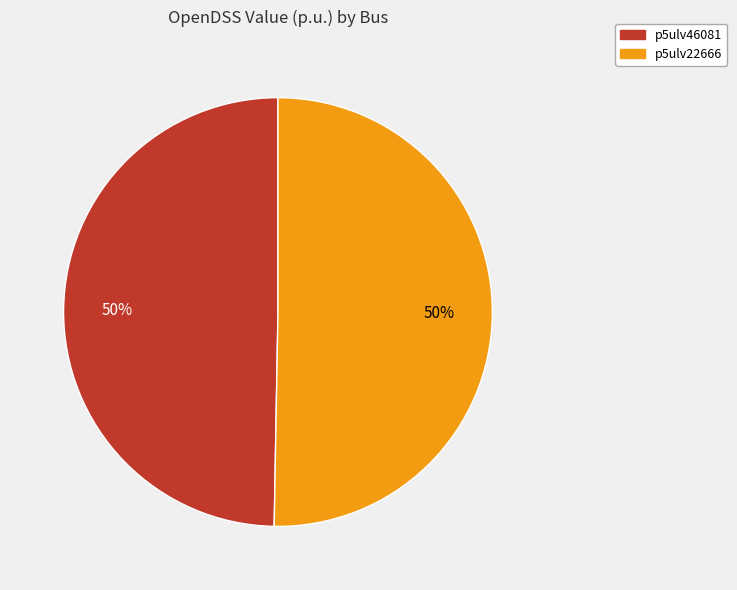

What is the ratio of the value at p5ulv46081 to the value at p5ulv22666?

1.0